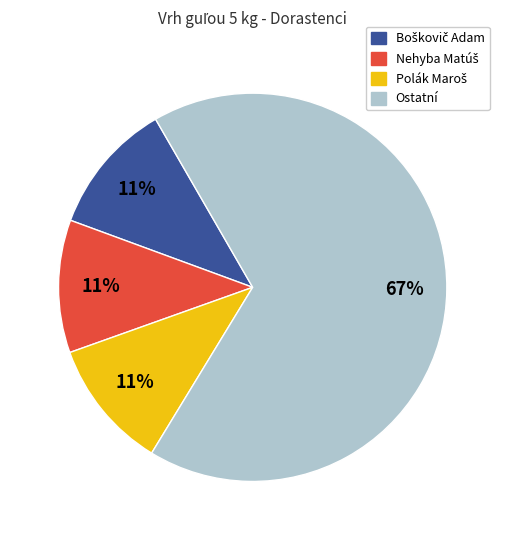

To the nearest percent, what is the difference between the largest and smallest slice percentages?

56%